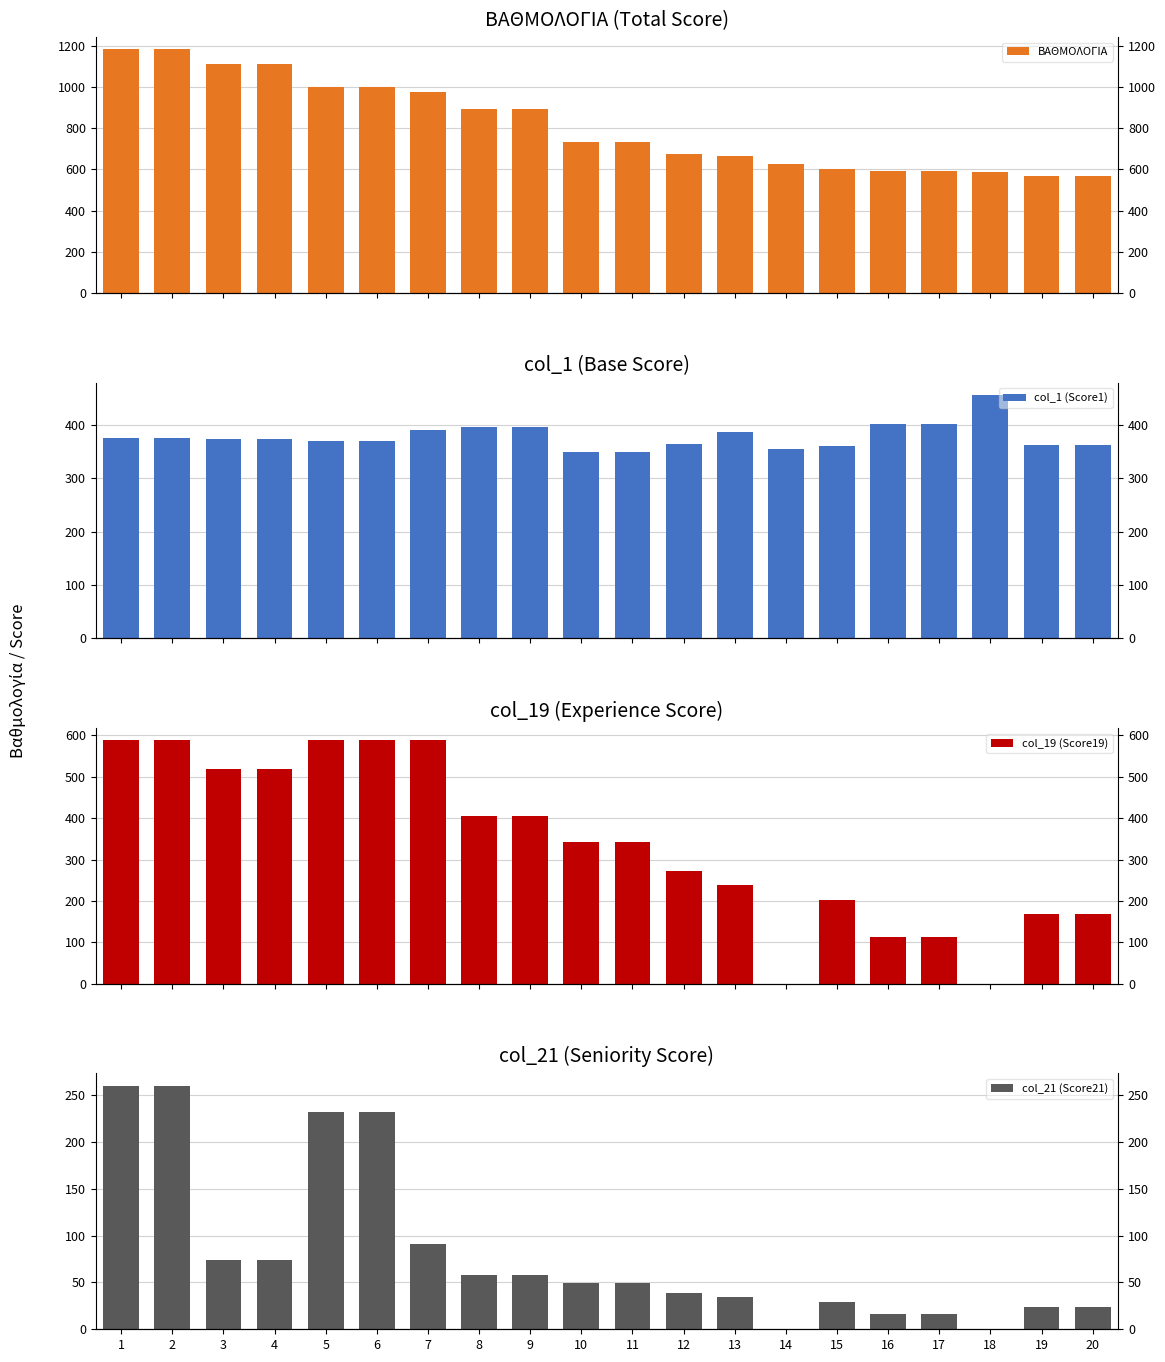

What is the sum of the ΒΑΘΜΟΛΟΓΙΑ values at 12 and 13?

1341